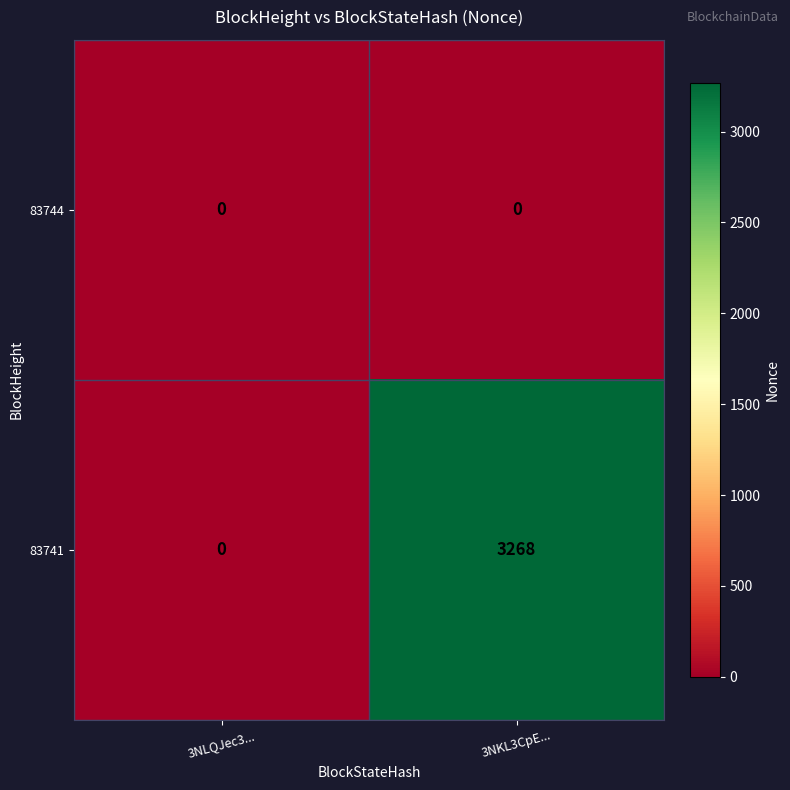

What is the total value across all series at 3NKL3CpE...?

3268